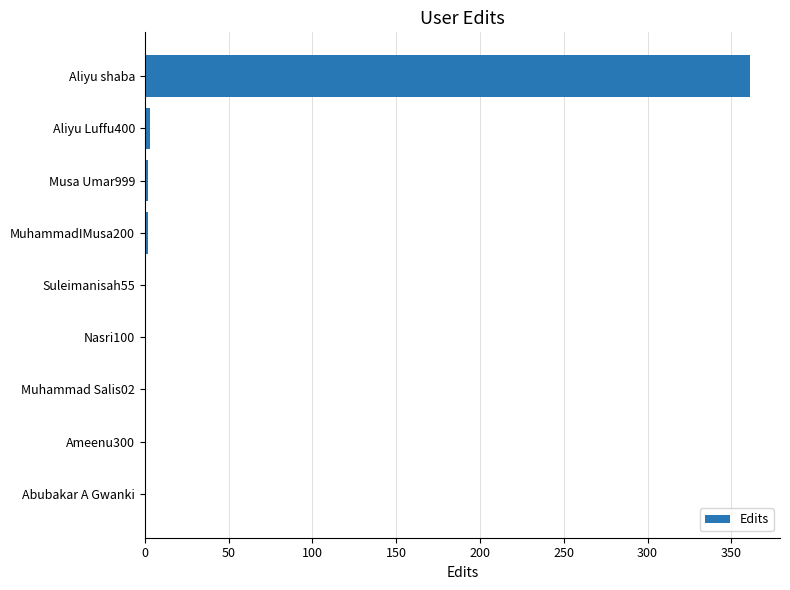

What is the average value?

41